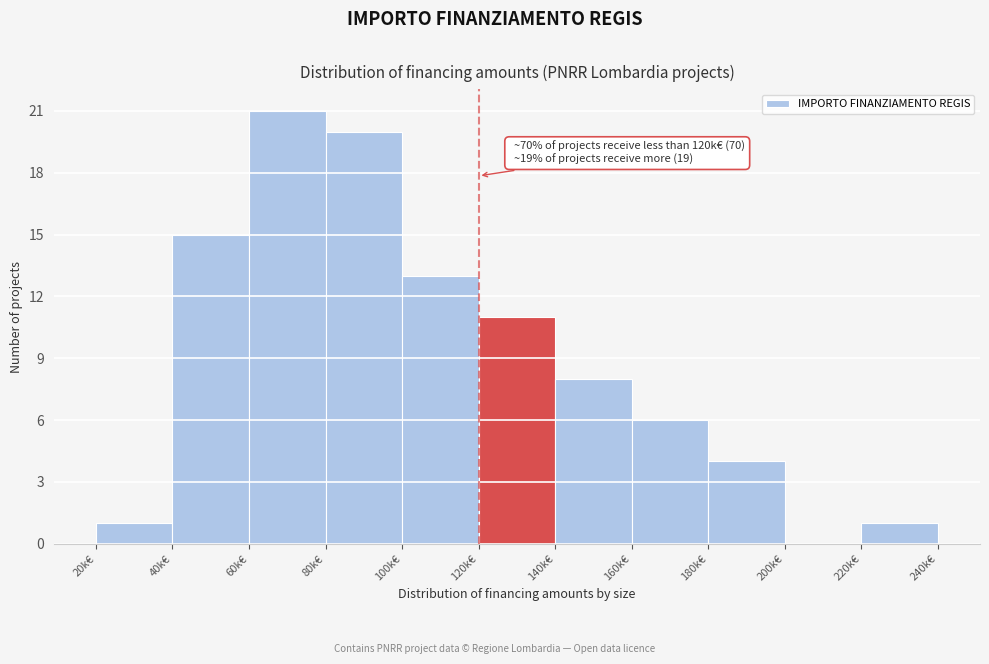

Reading right to left, transcribe all the data shown in this chart.

220k€=1	200k€=0	180k€=4	160k€=6	140k€=8	120k€=11	100k€=13	80k€=20	60k€=21	40k€=15	20k€=1